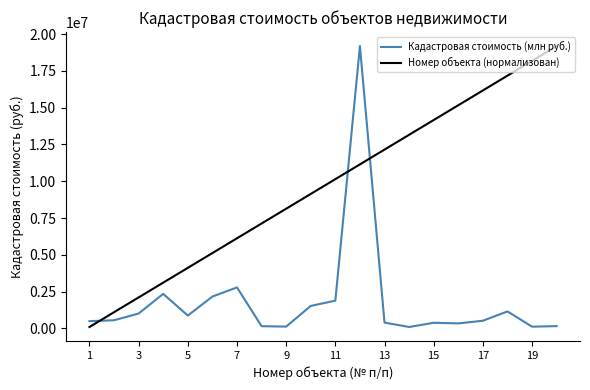

True or false: Номер объекта (нормализован) and Кадастровая стоимость (млн руб.) cross at least once.

True